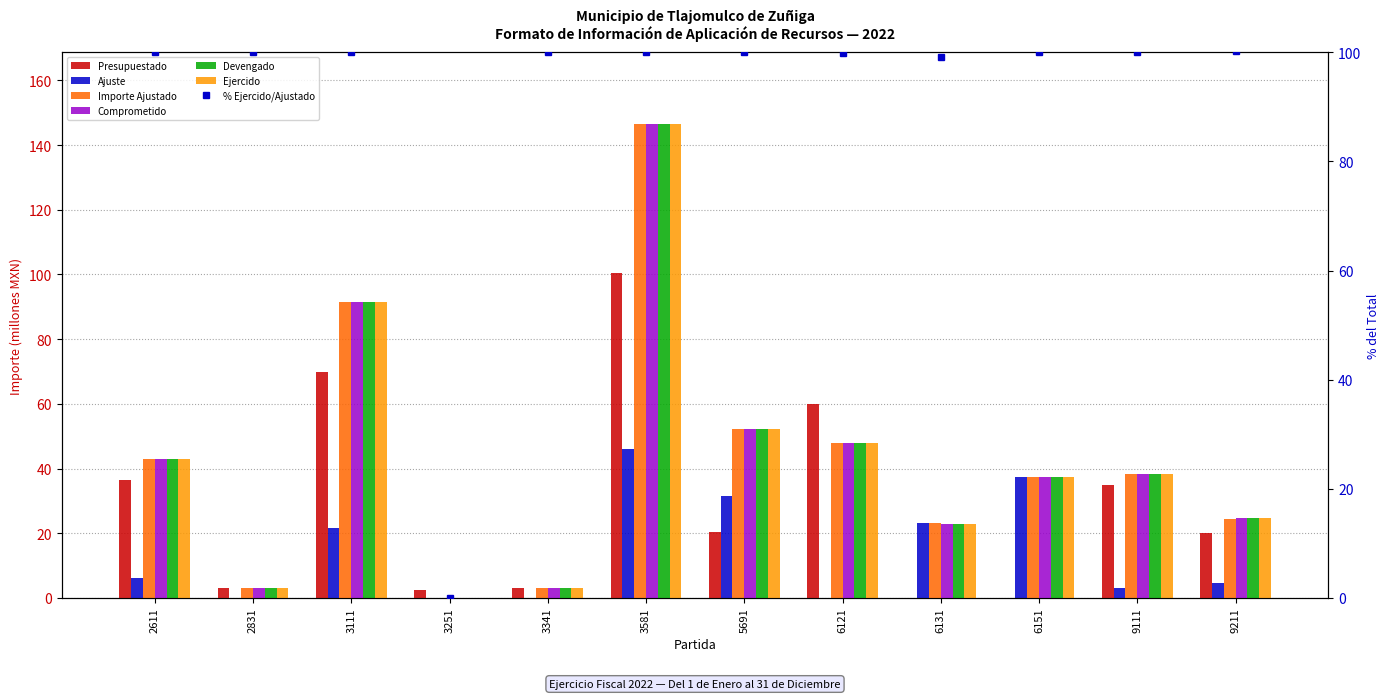

Reading right to left, what are all the values shown in this chart?

Presupuestado: 20.0	35.0	0.0	0.0	60.0	20.5	100.5	3.0	2.6	70.0	3.1	36.5
Ajuste: 4.5	3.2	37.5	23.1	-12.0	31.7	46.2	-0.0	-2.6	21.6	-0.0	6.3
Importe Ajustado: 24.5	38.2	37.5	23.1	48.0	52.2	146.7	3.0	0.0	91.6	3.1	42.8
Comprometido: 24.6	38.2	37.5	23.0	48.0	52.2	146.7	3.0	0.0	91.6	3.1	42.8
Devengado: 24.6	38.2	37.5	23.0	48.0	52.2	146.7	3.0	0.0	91.6	3.1	42.8
Ejercido: 24.6	38.2	37.5	23.0	48.0	52.2	146.7	3.0	0.0	91.6	3.1	42.8